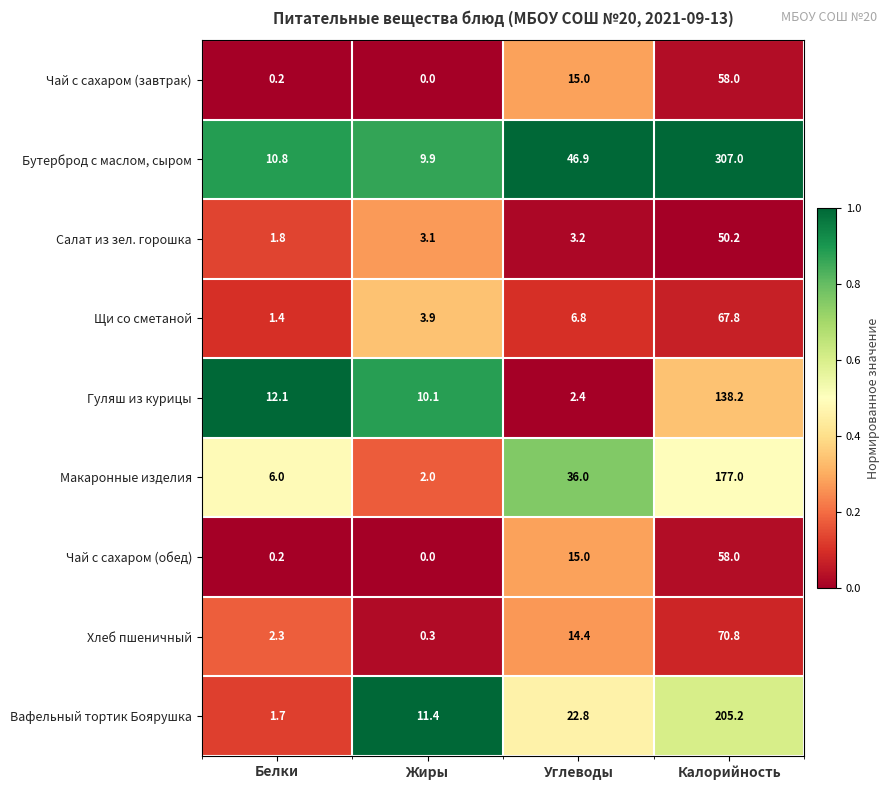

Is it true that Чай с сахаром (обед) equals 0.0 at Жиры?

True